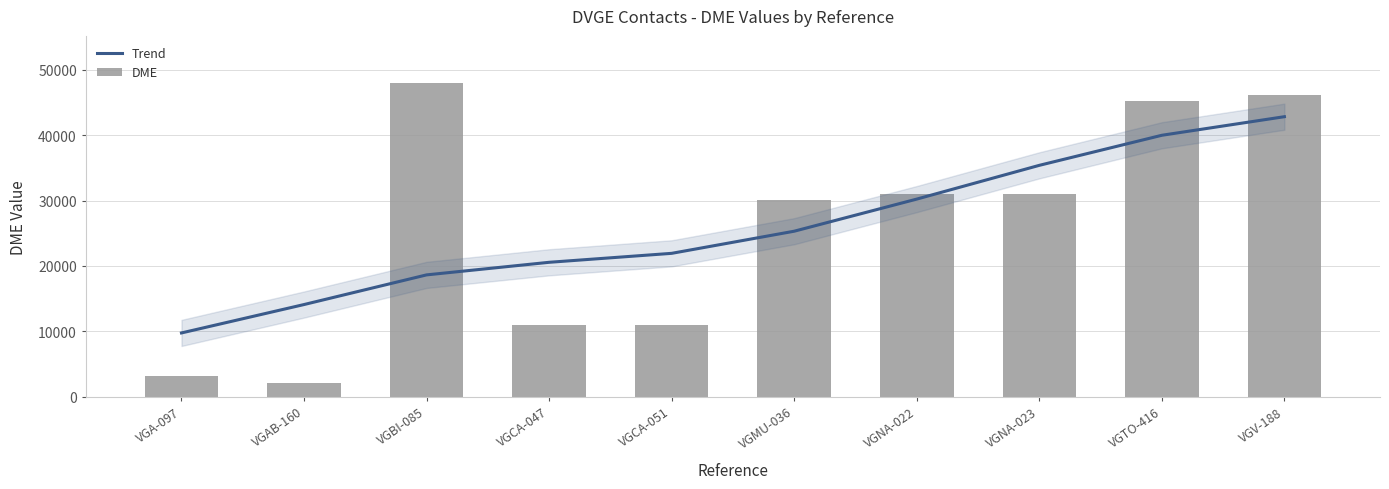

The value of Trend at VGMU-036 is 14524. True or false?

False